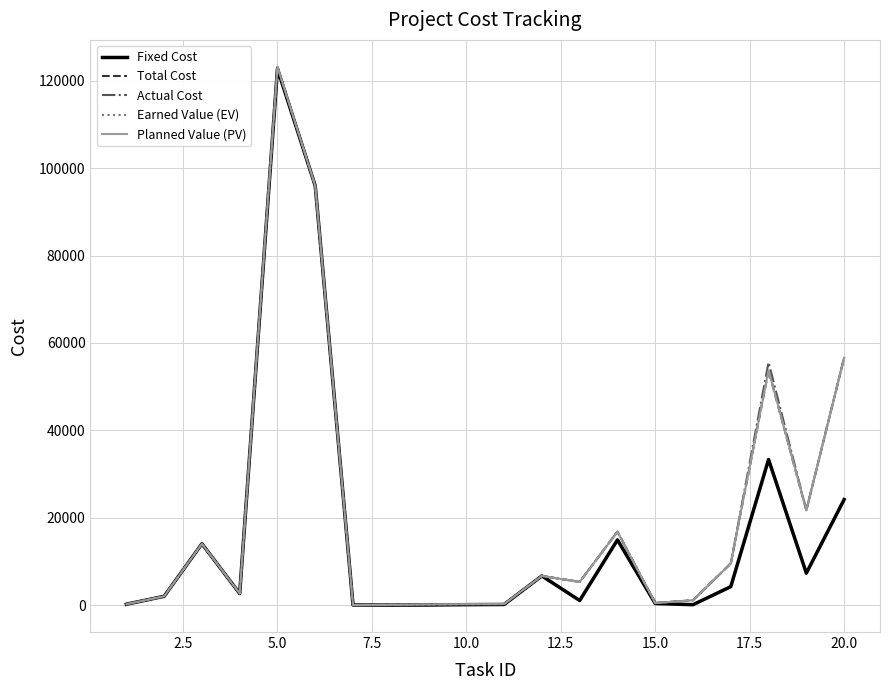

Does the chart have visible grid lines?

Yes